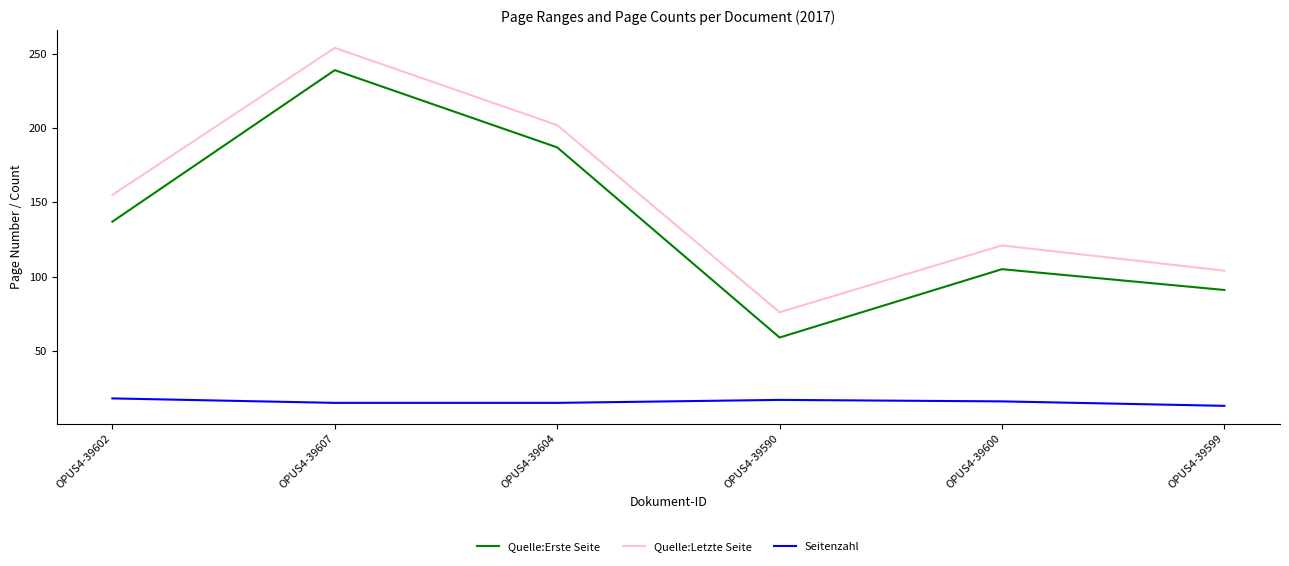

Is the value of Quelle:Letzte Seite at OPUS4-39600 greater than the value of Seitenzahl at OPUS4-39602?

Yes